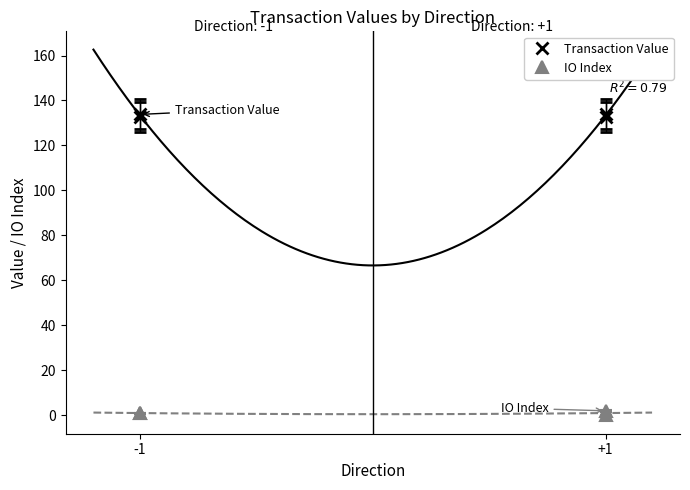

Rank the series at 1 from lowest to highest value.

io_index, value